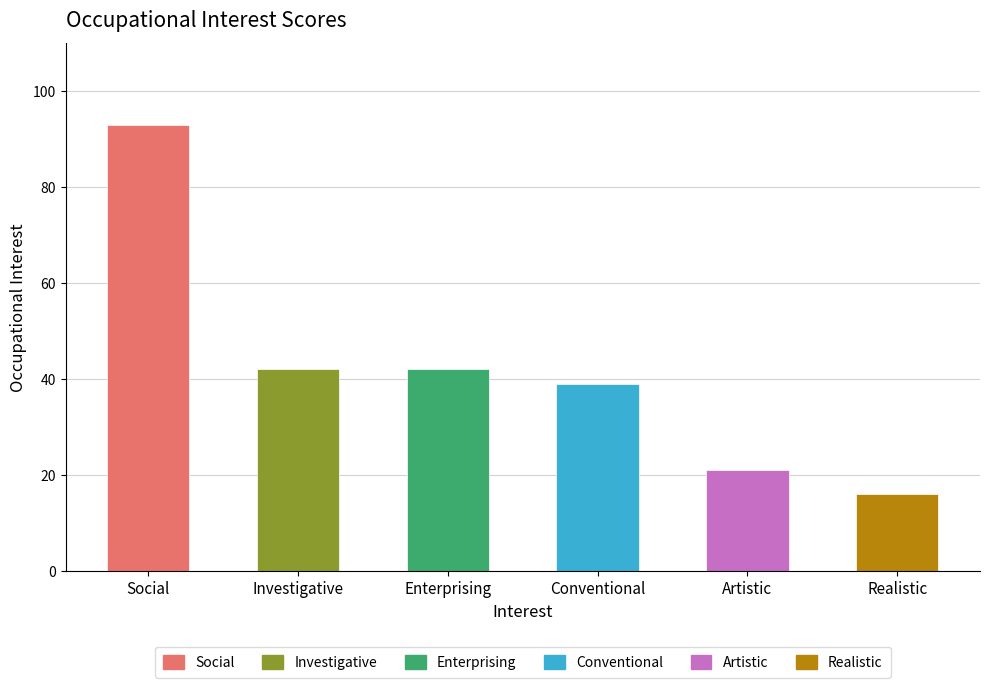

What is the label of the 1st bar from the left?

Social